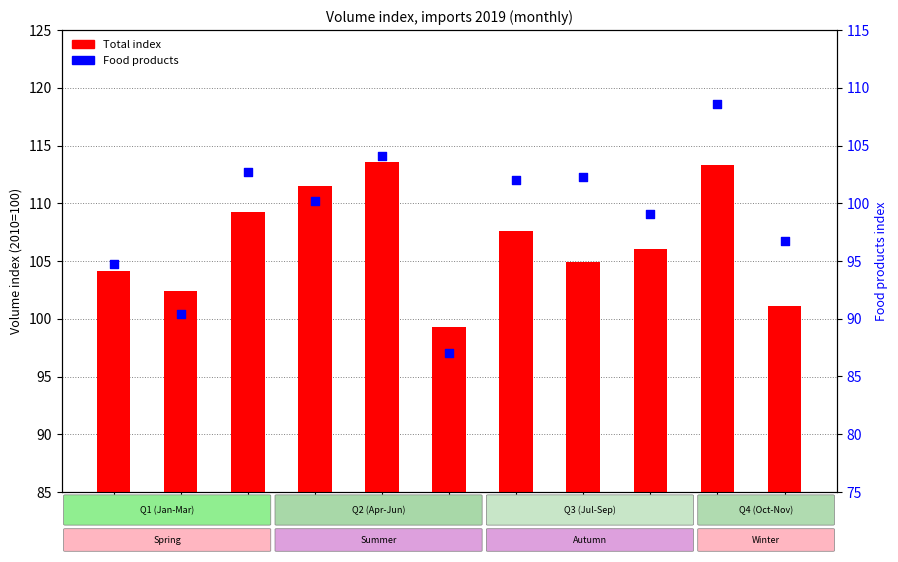

Which series reaches the maximum Y coordinate?

Total index